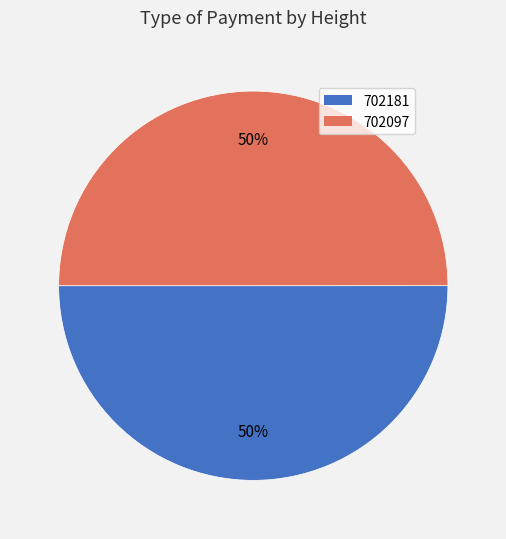

The 702181 slice represents 63% of the pie. True or false?

False